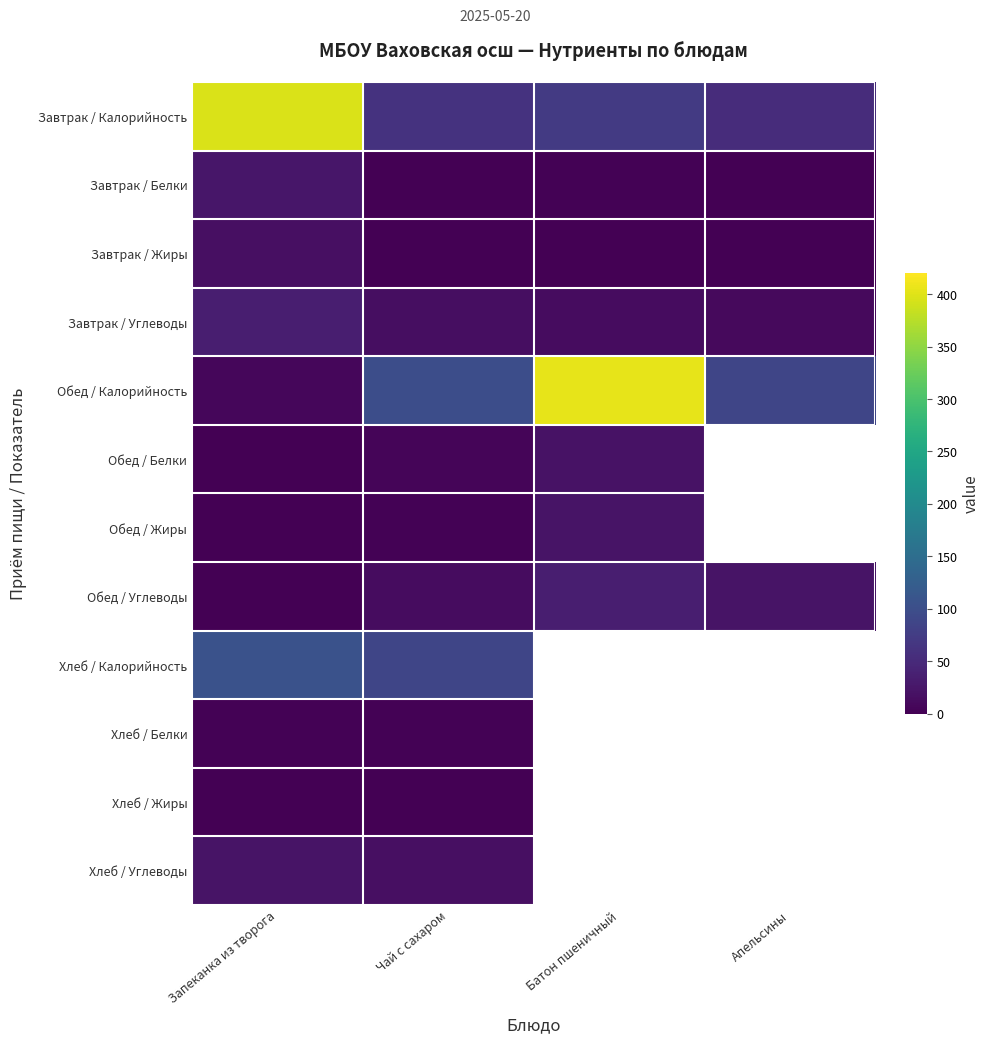

Which series has the widest spread of values?

Обед / Калорийность